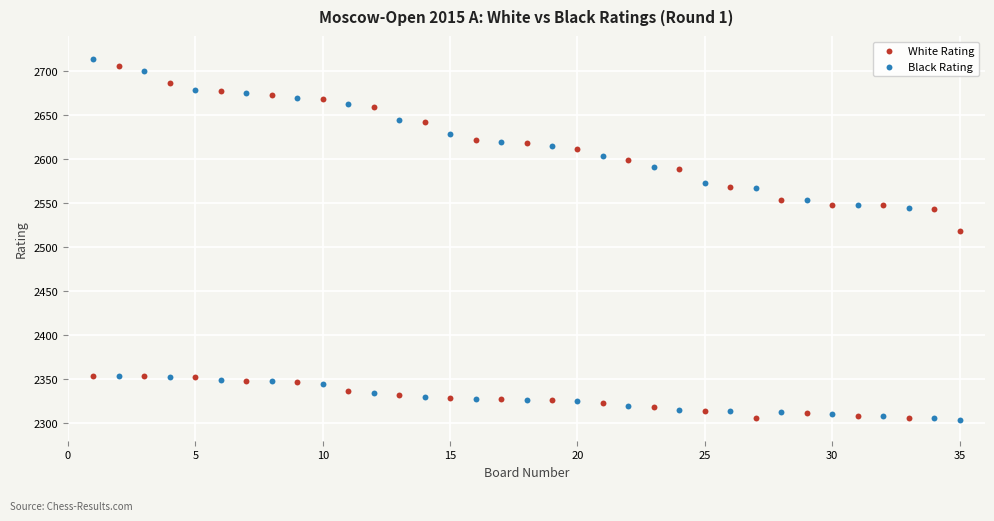

What are all the series names shown in the legend?

White Rating, Black Rating